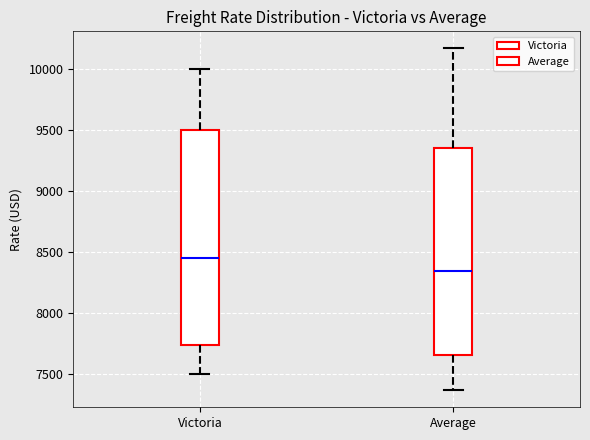

Comparing the boxes themselves (not the whiskers), which one is the tallest?

Victoria